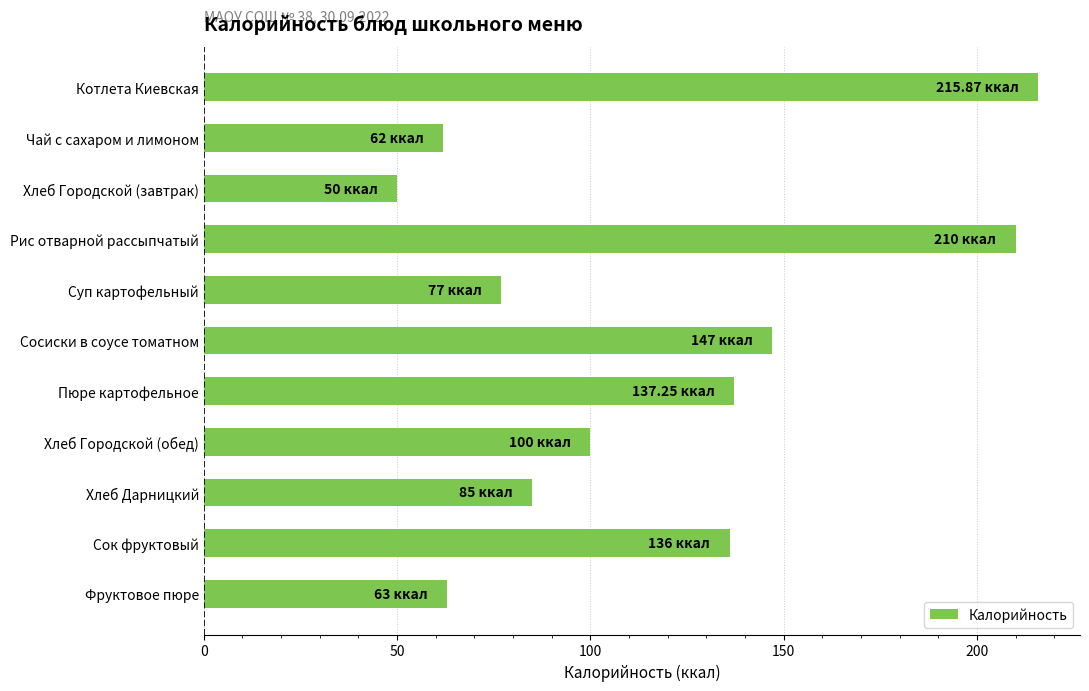

Are the bars horizontal?

Yes